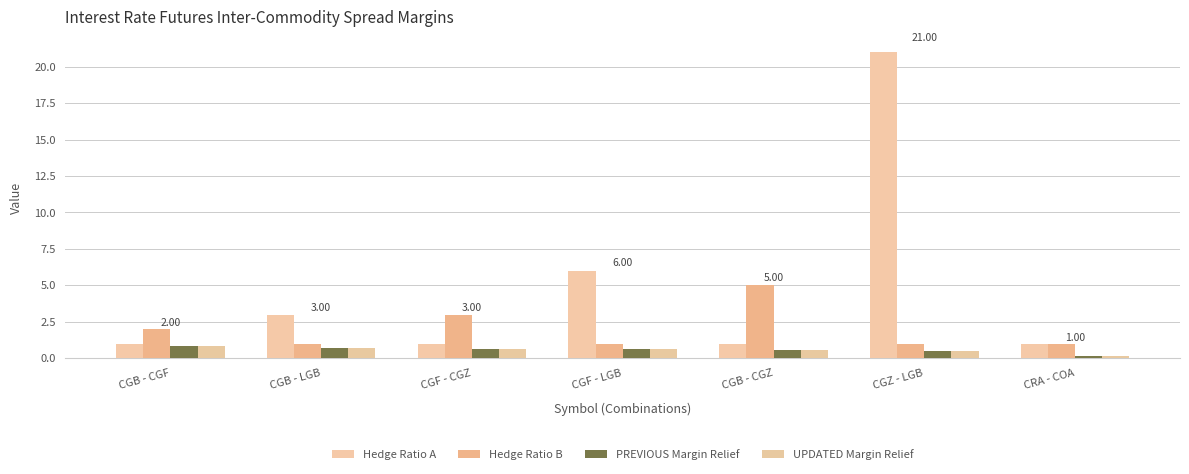

What position from the right is CGF - LGB?

4